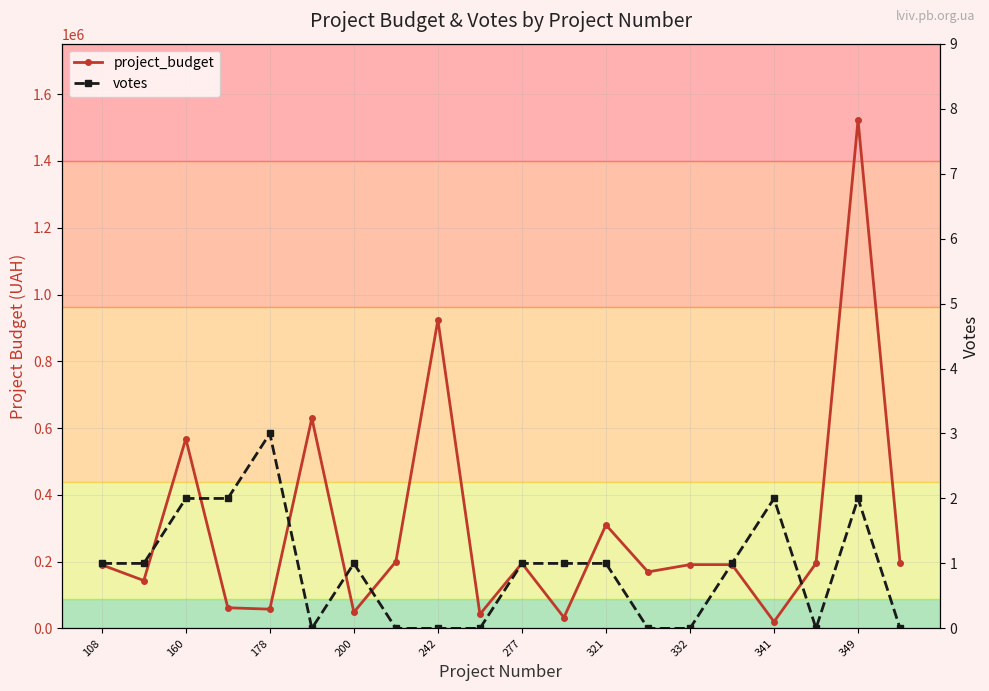

Which category has the highest value in the project_budget series?

349